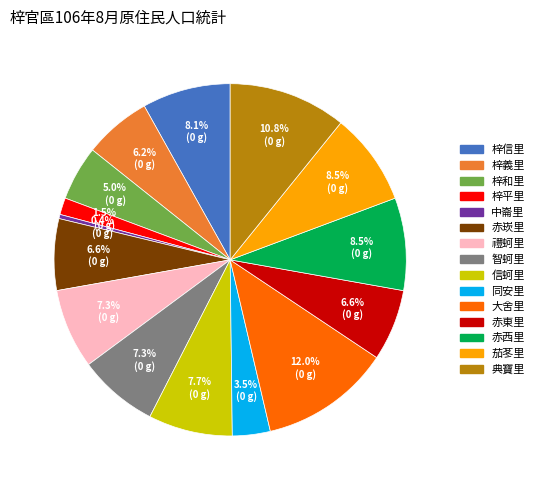

What is the total percentage of 赤西里 and 梓和里?

13.5%